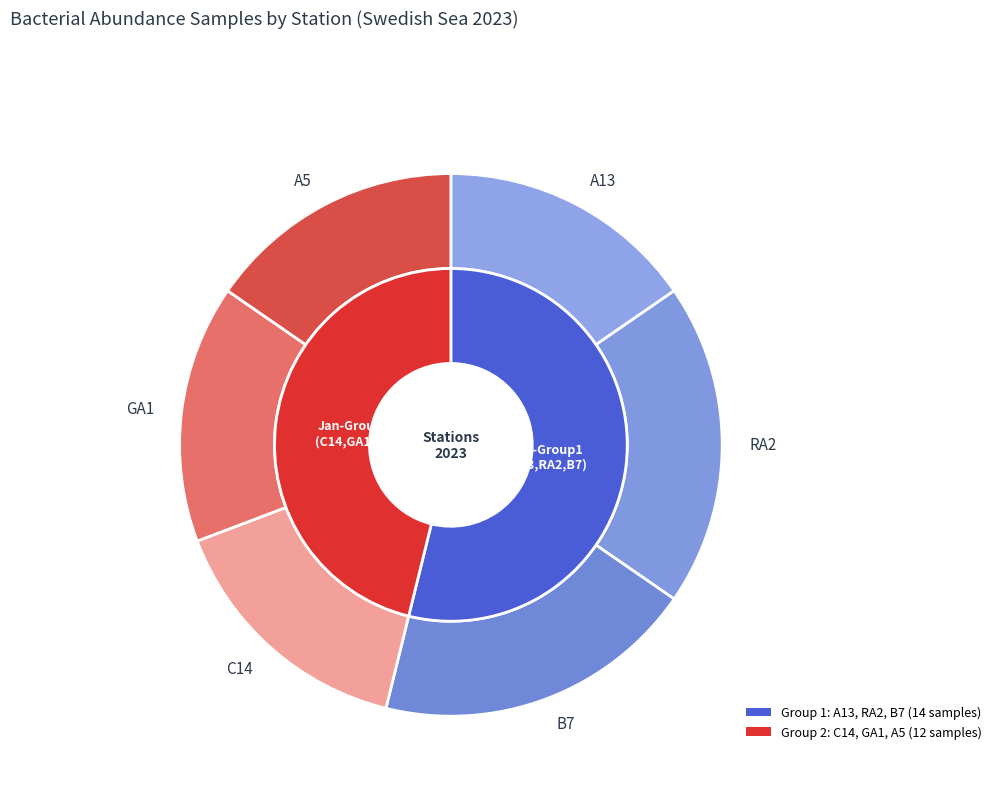

The A5 slice represents 5% of the pie. True or false?

False